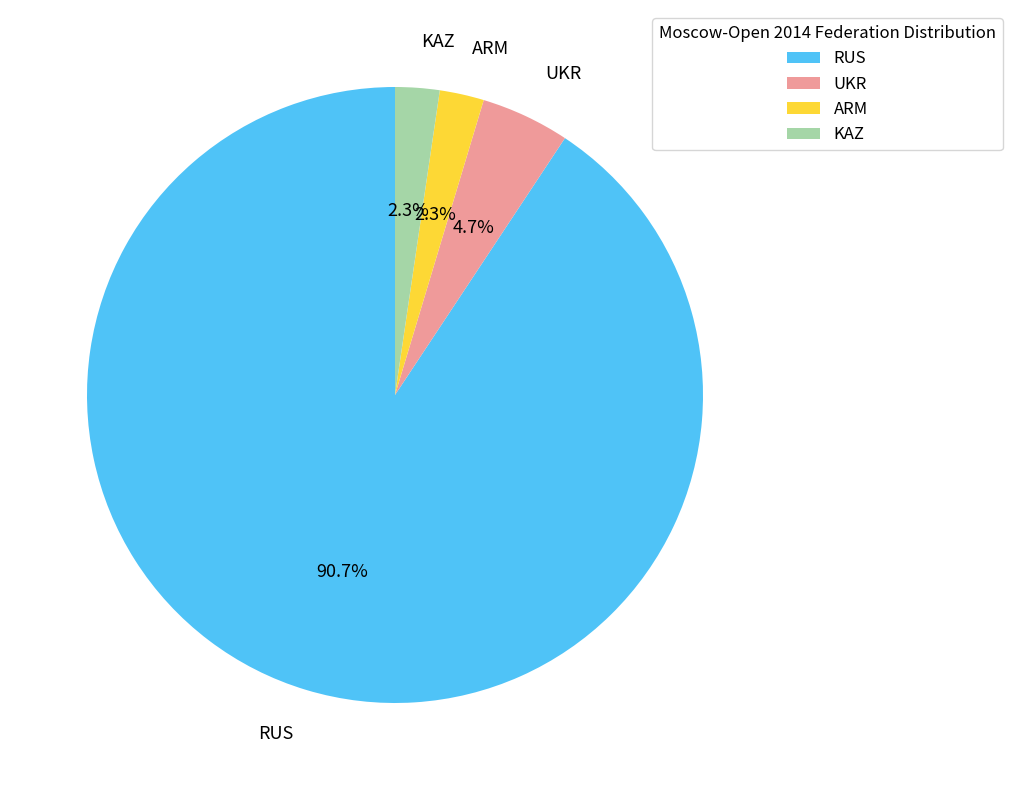

Which category accounts for the majority?

RUS